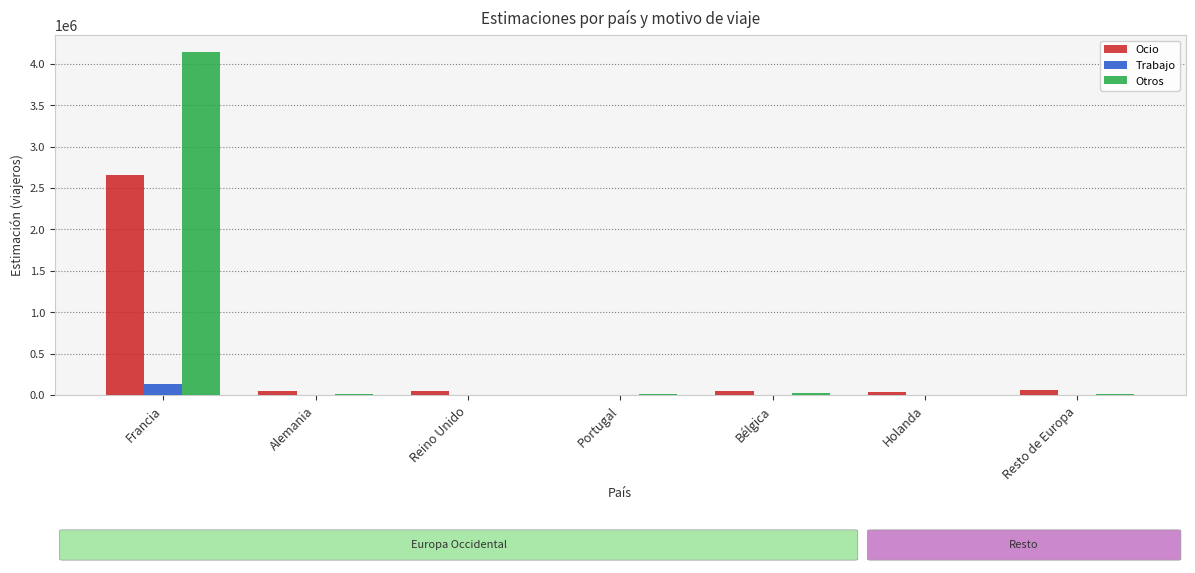

At which category is the sum across all series the highest?

Francia